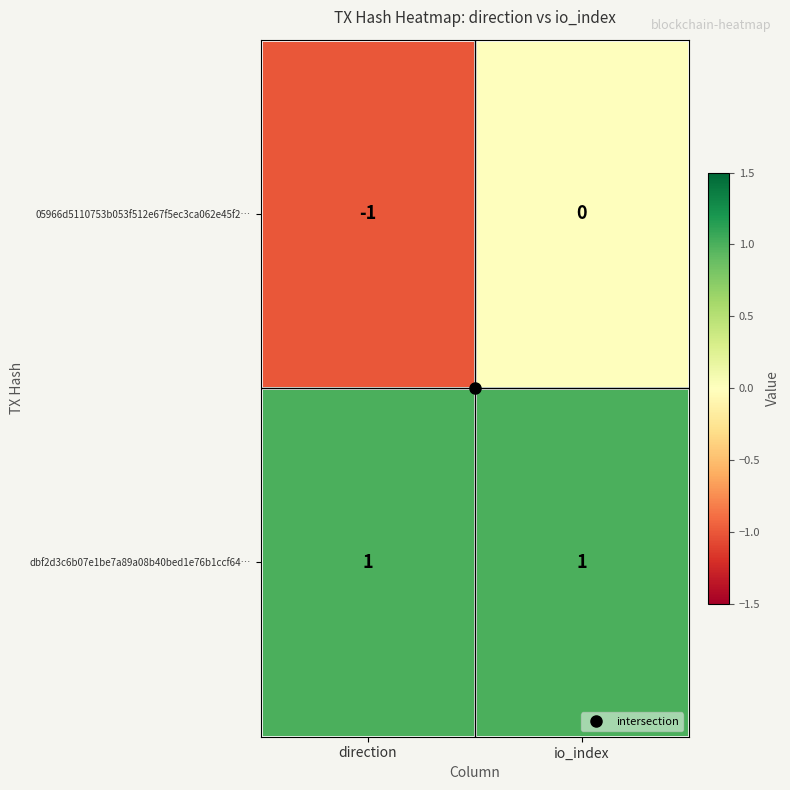

The value of 05966d5110753b053f512e67f5ec3ca062e45f2… at direction is 0. True or false?

False